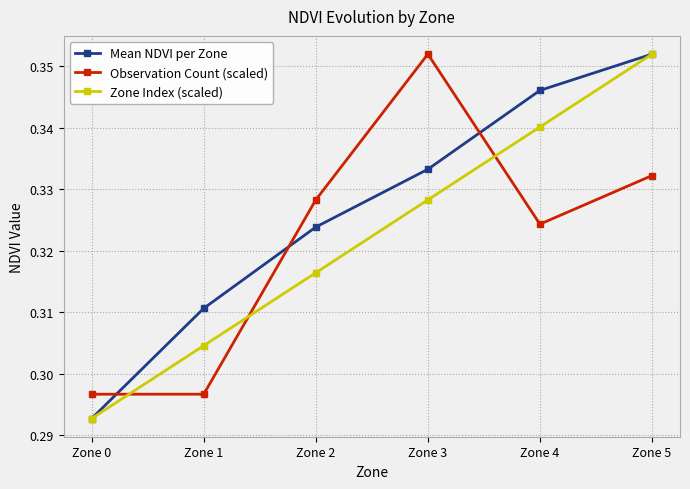

Which series has the largest total across all categories?

Mean NDVI per Zone